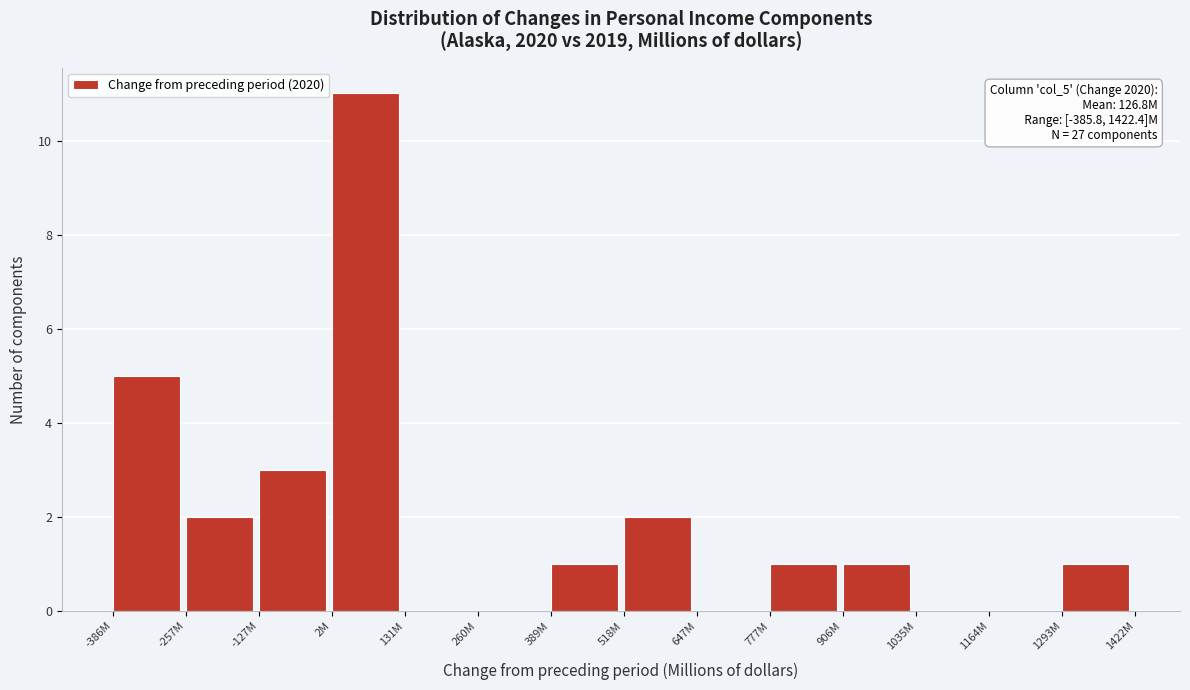

Reading right to left, extract all data points from this chart.

1293M=1	1164M=0	1035M=0	906M=1	777M=1	647M=0	518M=2	389M=1	260M=0	131M=0	2M=11	-127M=3	-257M=2	-386M=5